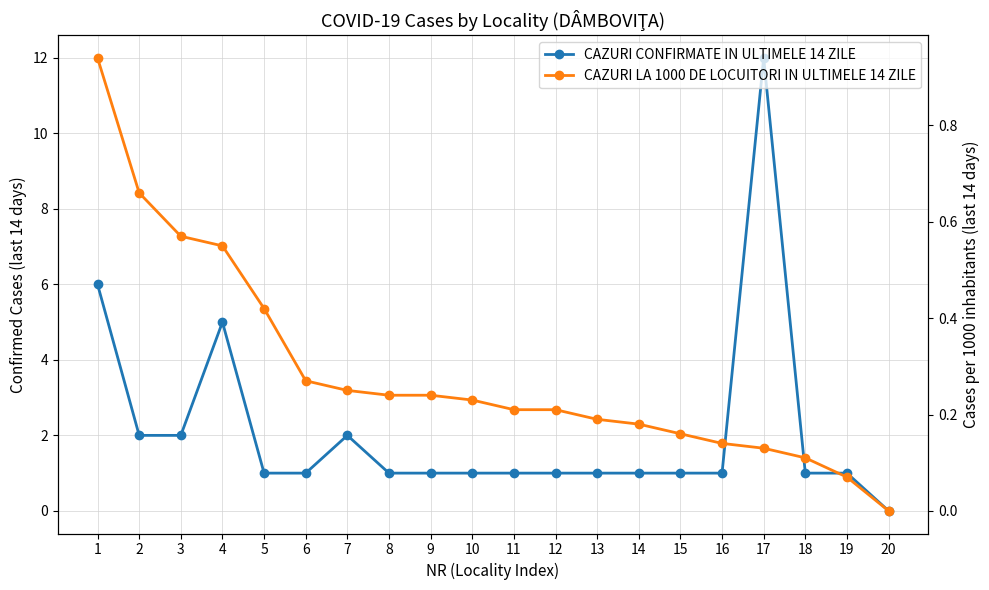

What is the average value of the CAZURI CONFIRMATE IN ULTIMELE 14 ZILE series?

2.1